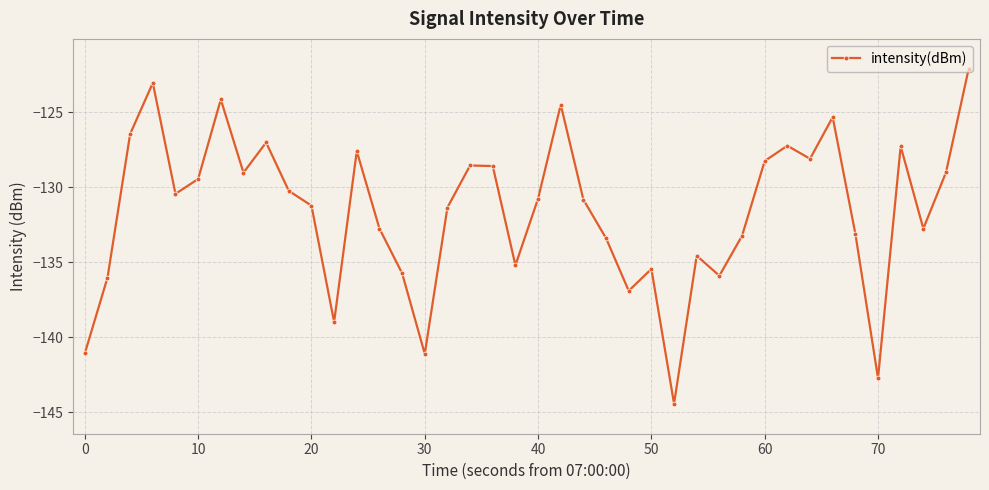

What is the value of the 9th point from the left?

-127.0